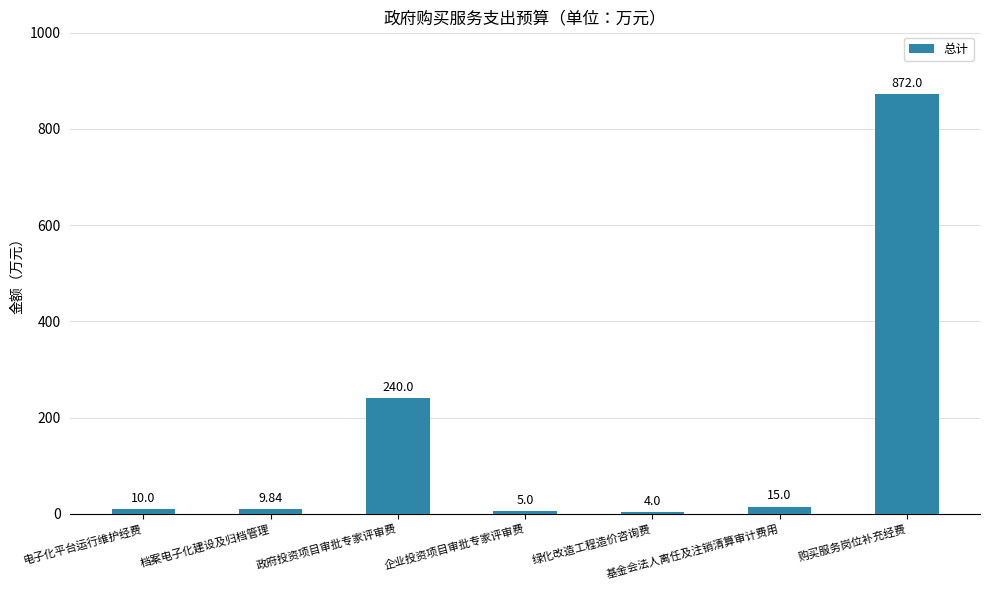

Reading right to left, what are all the values shown in this chart?

购买服务岗位补充经费=872.0	基金会法人离任及注销清算审计费用=15.0	绿化改造工程造价咨询费=4.0	企业投资项目审批专家评审费=5.0	政府投资项目审批专家评审费=240.0	档案电子化建设及归档管理=9.8	电子化平台运行维护经费=10.0